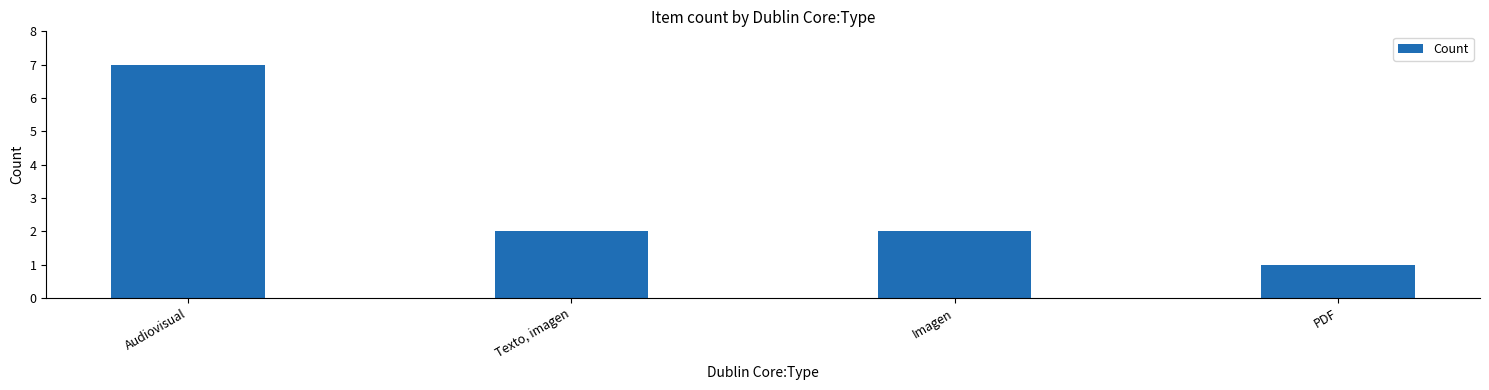

What is the greatest value displayed?

7